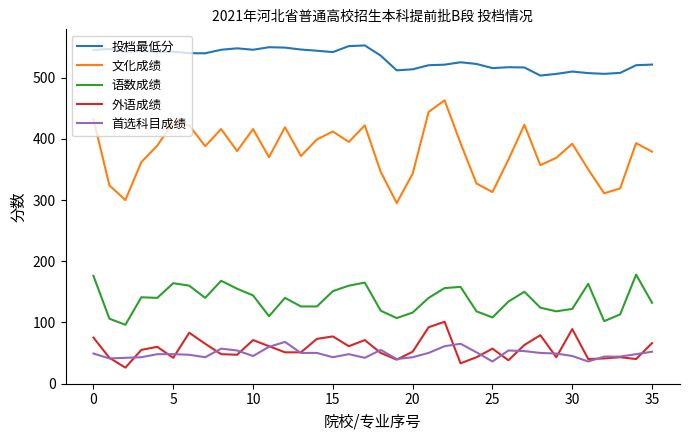

What is the greatest value displayed?

552.7